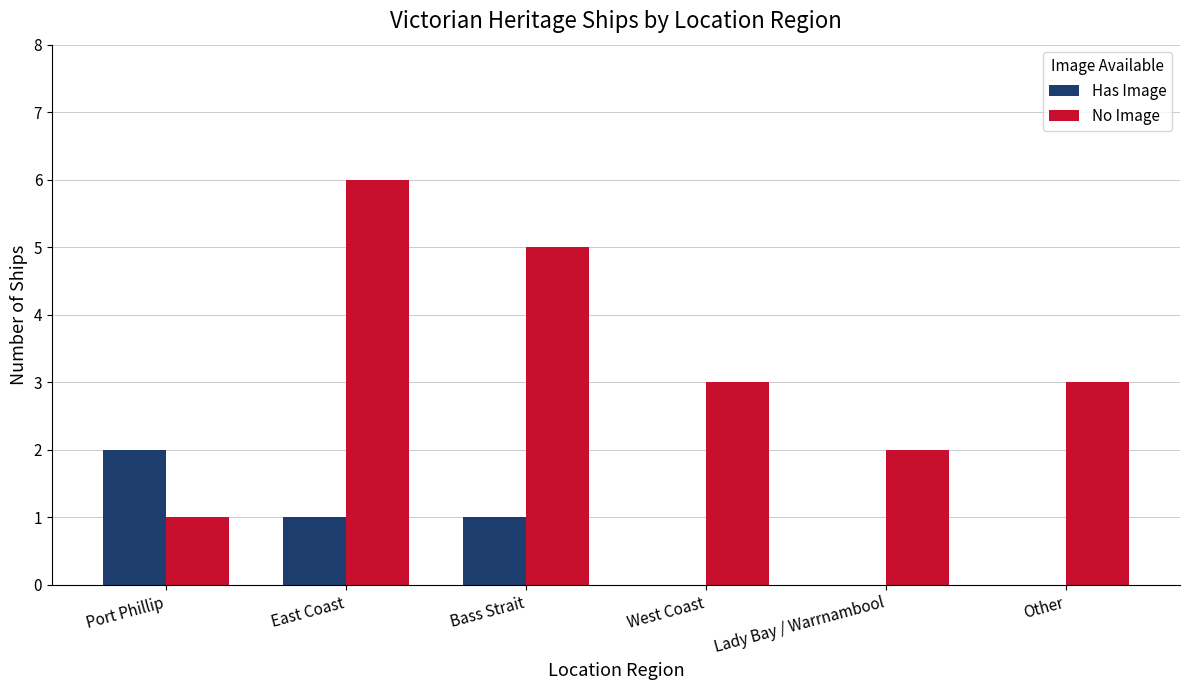

Which series has the largest total across all categories?

No Image